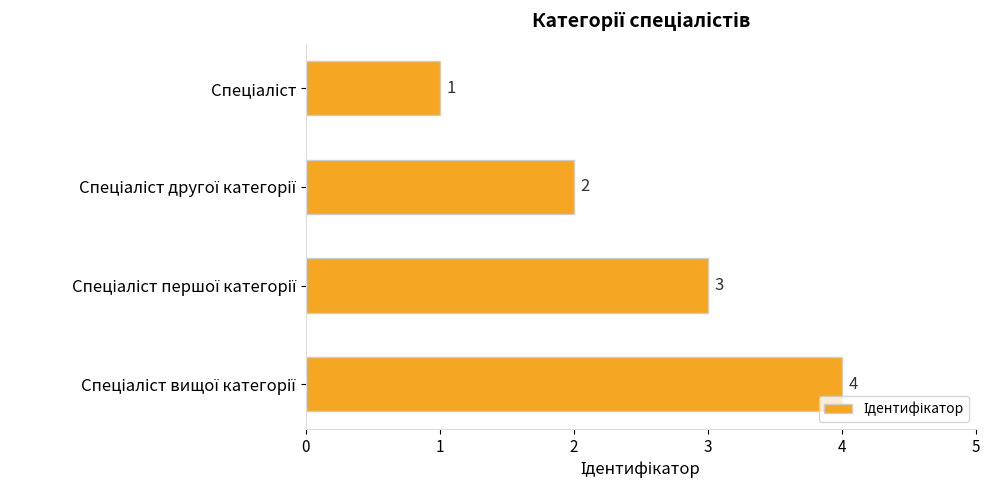

What is the difference between the maximum and minimum values?

3